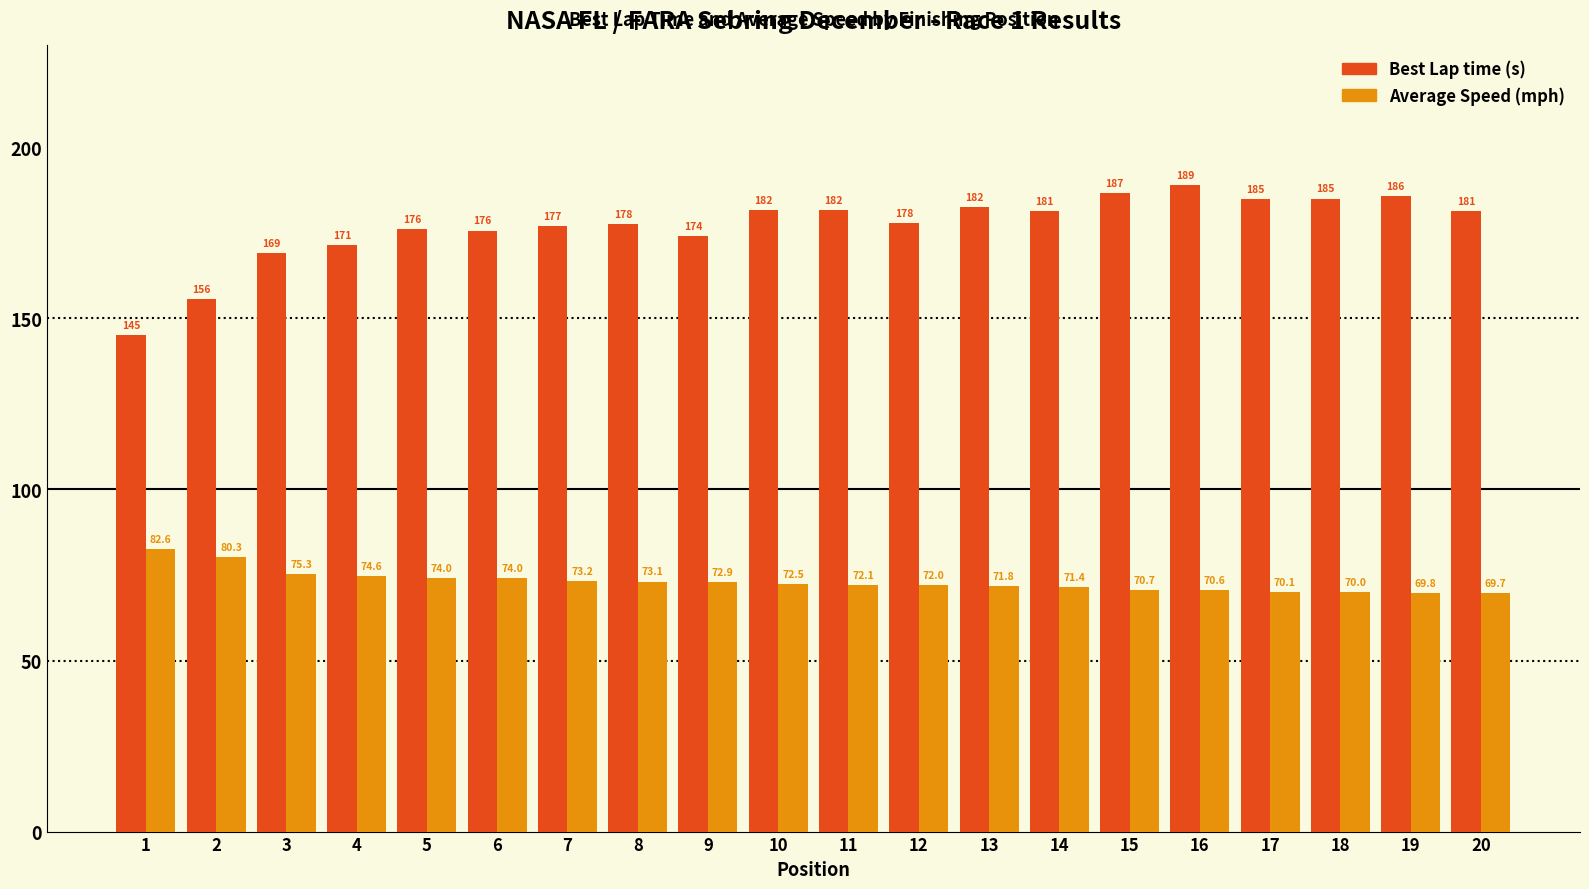

Which series has the largest total across all categories?

Best Lap time (s)